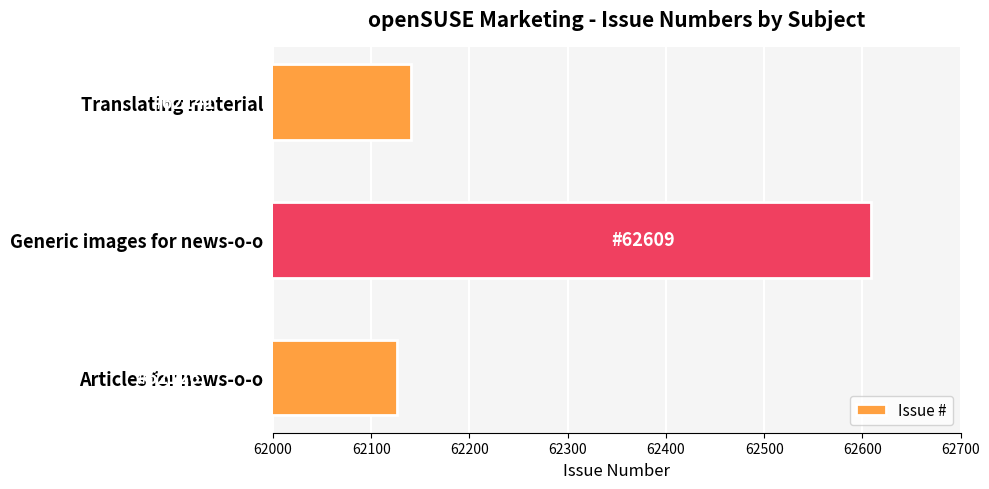

Does the chart contain stacked bars?

No